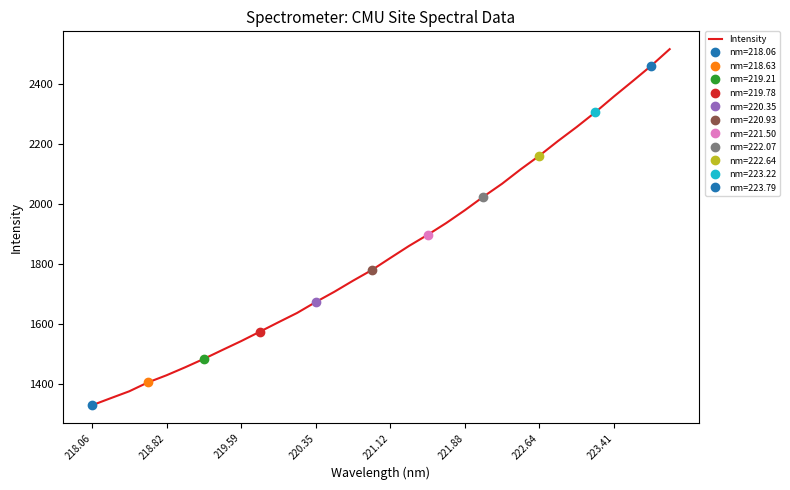

Is it true that Intensity equals 2288.5 at 219.59?

False